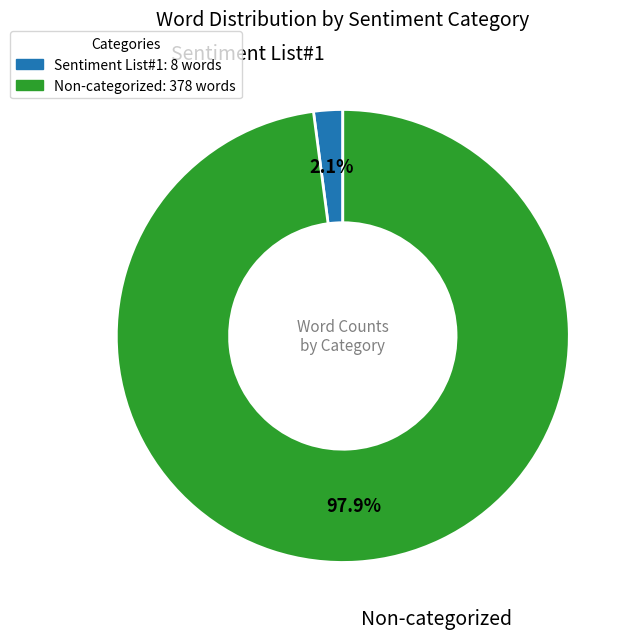

Is there any slice that represents more than half of the pie?

Yes